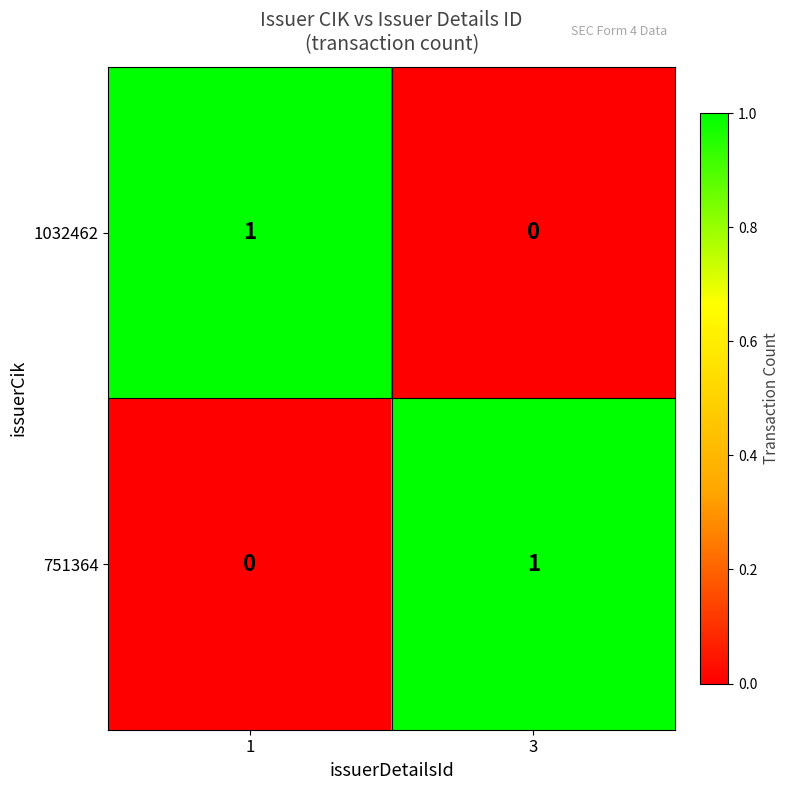

The 1032462 series shows 1 at 1. True or false?

True